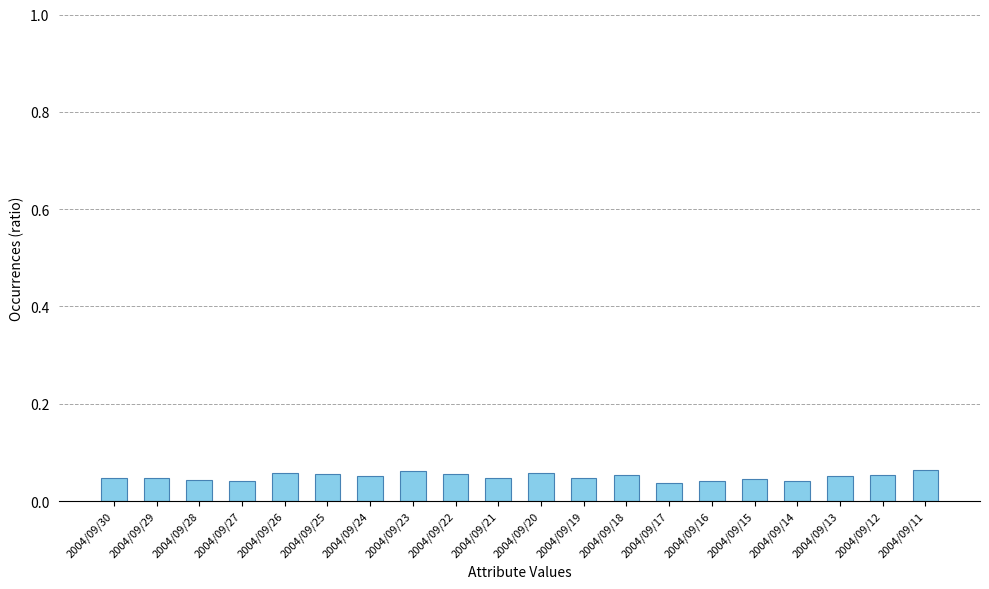

Count the values in the range 0 to 1.

20